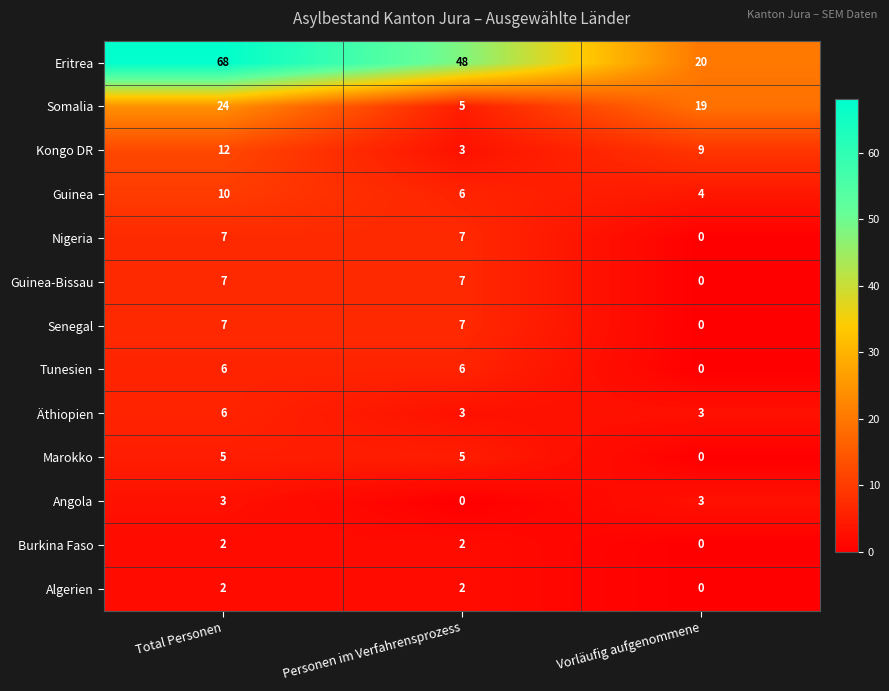

How many Burkina Faso values are between 0 and 2?

3